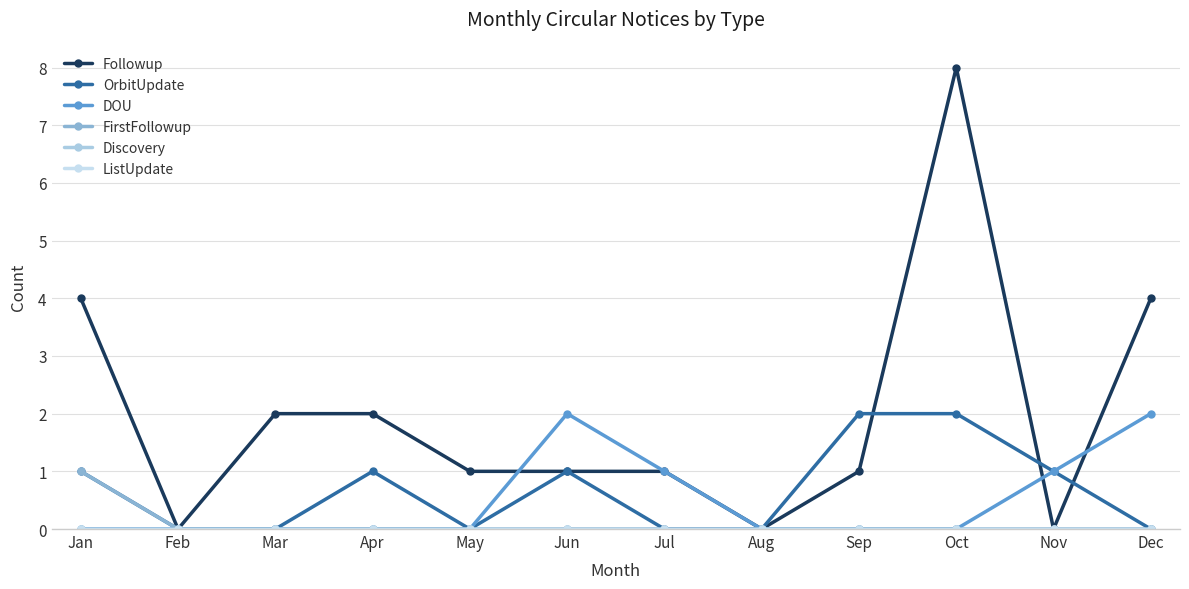

Where is ListUpdate nearest to the value 0?

Jan